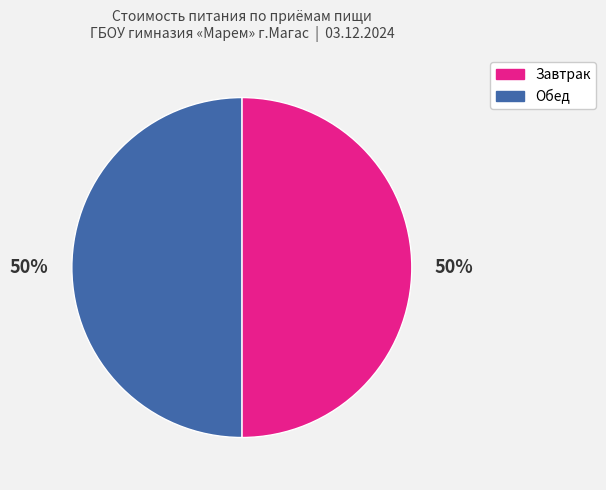

To the nearest percent, what is the average slice percentage?

50%